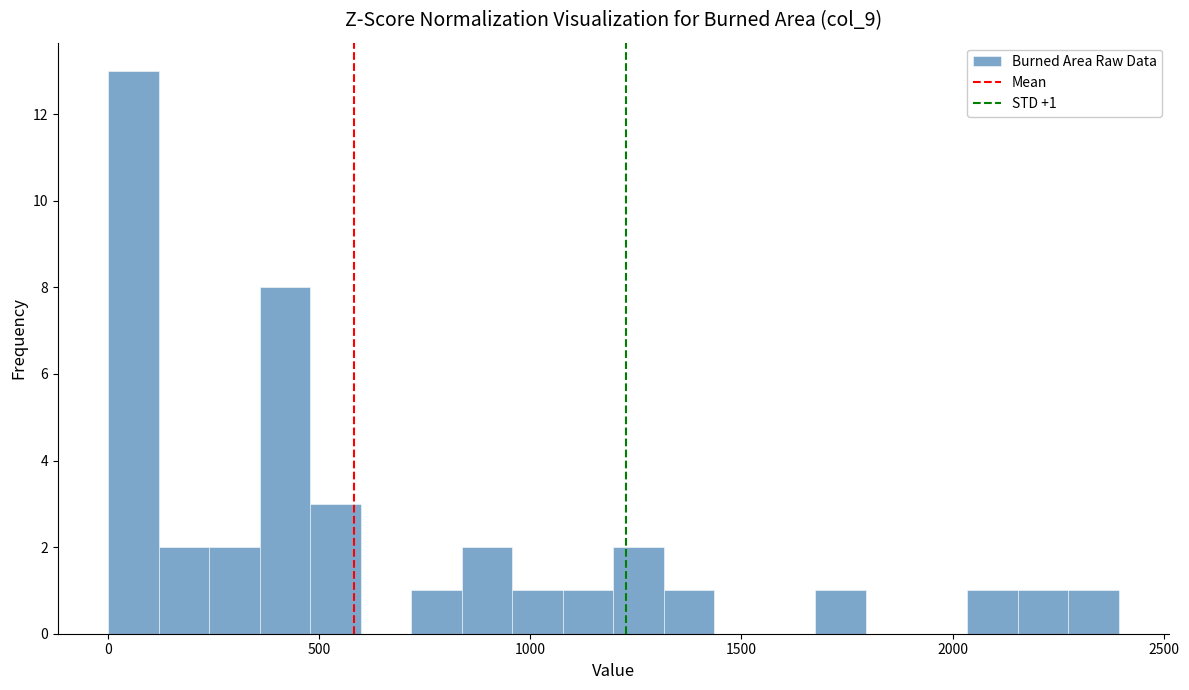

Around what value on the x-axis is the tallest bar? Give the approximate position of its centre, as read against the axis.

50